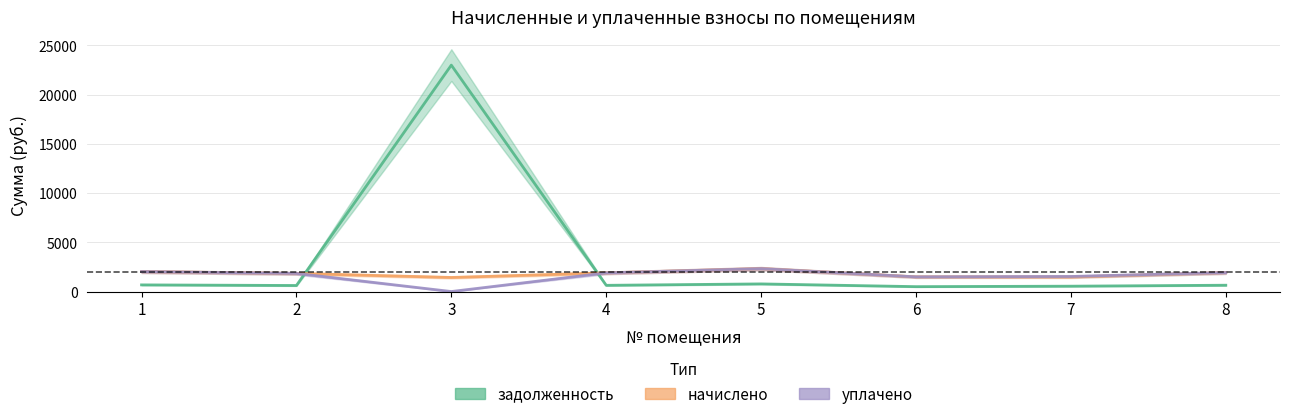

What is the difference between the highest and lowest values at 1?

1351.5